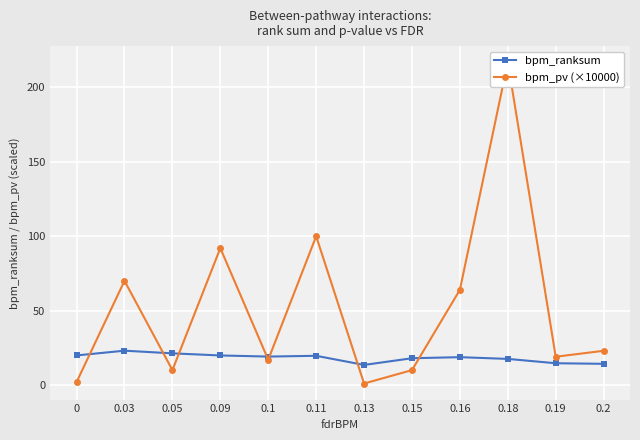

How many values in the bpm_ranksum series are below 19?

6